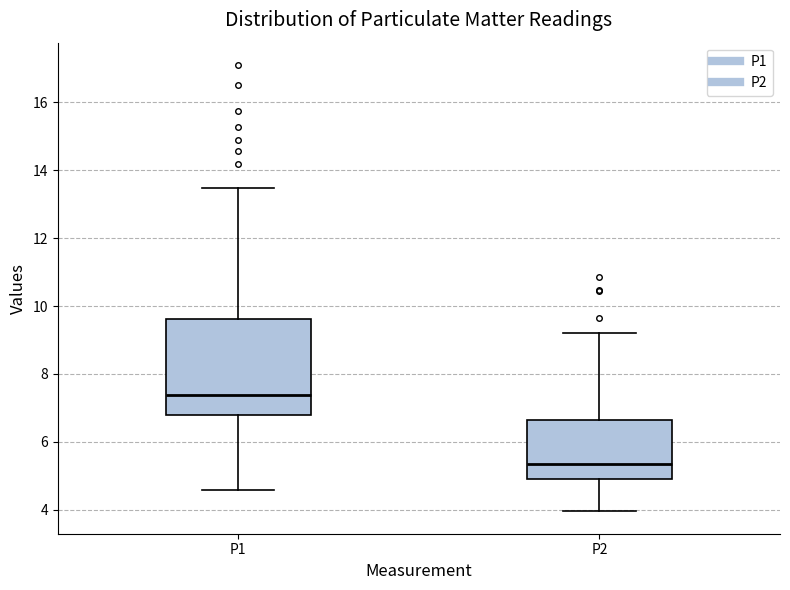

Reading left to right, transcribe this box plot: for each box, give where its median line is, the range the box spans, and where its two whiskers end, as read against the y-axis. The values are not printed on the chart, so give them approximately, as read against the axis.

P1: median 7.4, box 6.8 to 9.6, whiskers 4.6 to 13.4
P2: median 5.4, box 4.8 to 6.6, whiskers 4.0 to 9.2